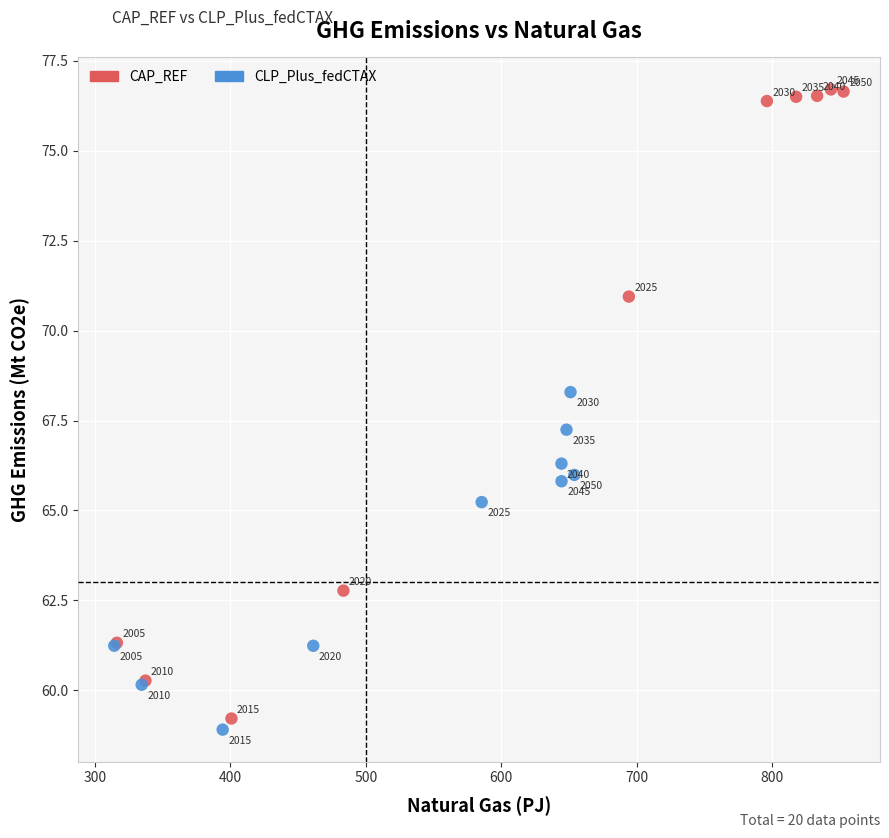

Which series reaches the minimum Y coordinate?

CLP_Plus_fedCTAX